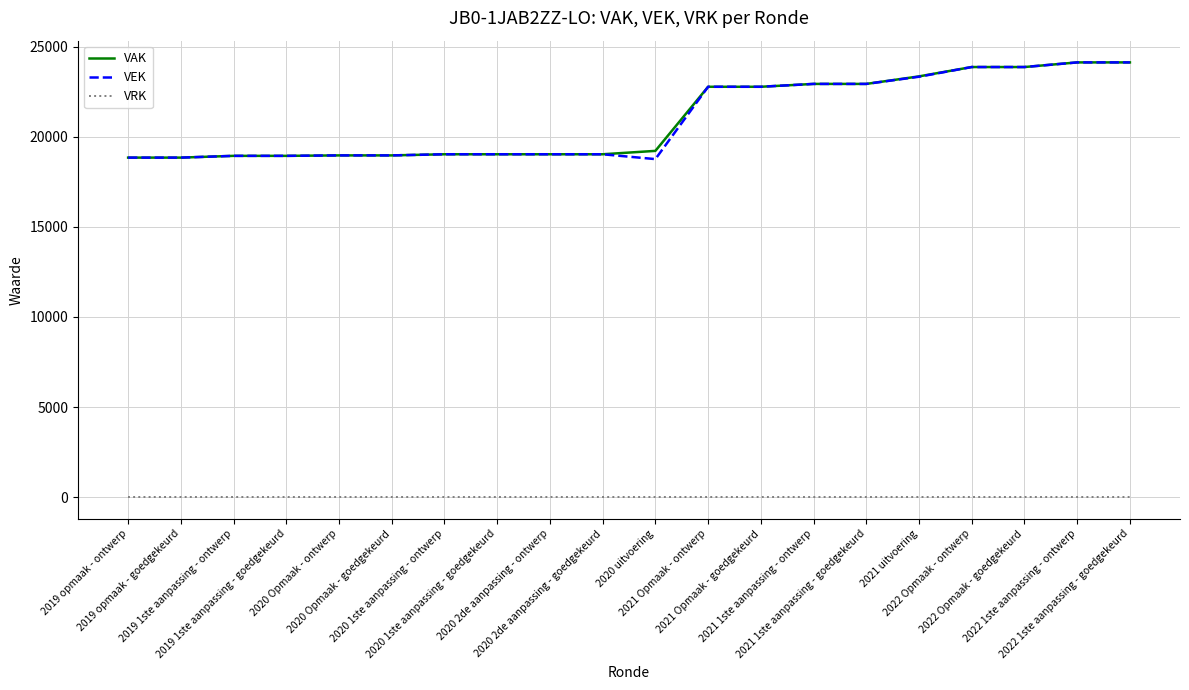

True or false: VRK and VEK cross at least once.

False